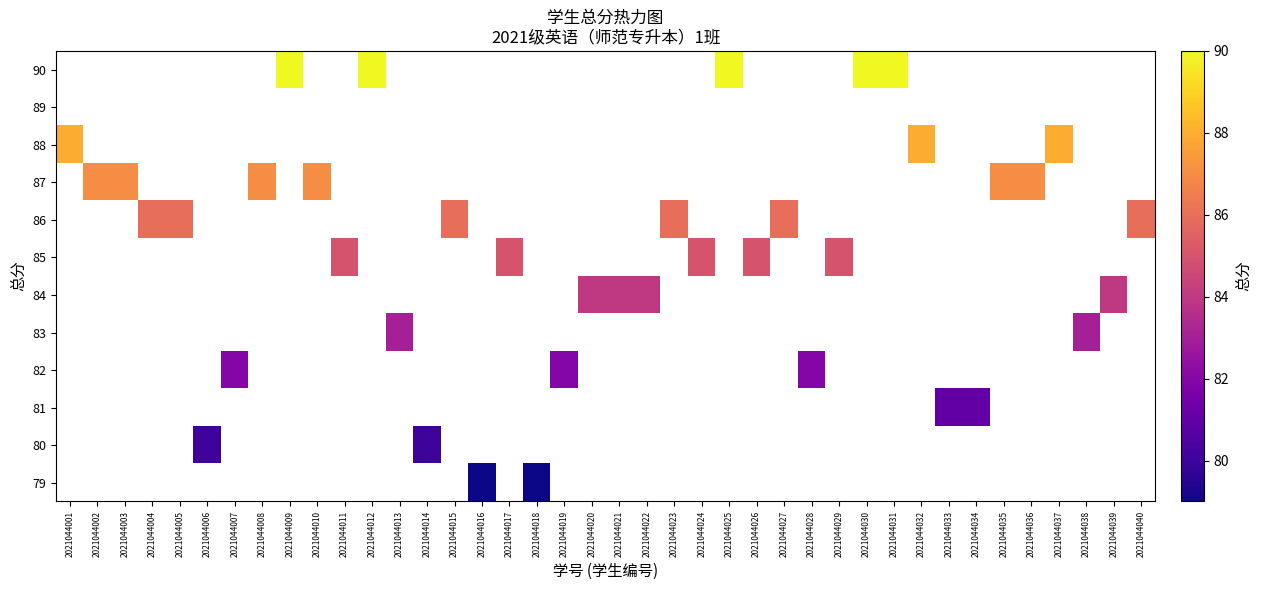

Reading left to right, extract all data points from this chart.

79: 2021044001=0	2021044002=0	2021044003=0	2021044004=0	2021044005=0	2021044006=0	2021044007=0	2021044008=0	2021044009=0	2021044010=0	2021044011=0	2021044012=0	2021044013=0	2021044014=0	2021044015=0	2021044016=79	2021044017=0	2021044018=79	2021044019=0	2021044020=0	2021044021=0	2021044022=0	2021044023=0	2021044024=0	2021044025=0	2021044026=0	2021044027=0	2021044028=0	2021044029=0	2021044030=0	2021044031=0	2021044032=0	2021044033=0	2021044034=0	2021044035=0	2021044036=0	2021044037=0	2021044038=0	2021044039=0	2021044040=0
80: 2021044001=0	2021044002=0	2021044003=0	2021044004=0	2021044005=0	2021044006=80	2021044007=0	2021044008=0	2021044009=0	2021044010=0	2021044011=0	2021044012=0	2021044013=0	2021044014=80	2021044015=0	2021044016=0	2021044017=0	2021044018=0	2021044019=0	2021044020=0	2021044021=0	2021044022=0	2021044023=0	2021044024=0	2021044025=0	2021044026=0	2021044027=0	2021044028=0	2021044029=0	2021044030=0	2021044031=0	2021044032=0	2021044033=0	2021044034=0	2021044035=0	2021044036=0	2021044037=0	2021044038=0	2021044039=0	2021044040=0
81: 2021044001=0	2021044002=0	2021044003=0	2021044004=0	2021044005=0	2021044006=0	2021044007=0	2021044008=0	2021044009=0	2021044010=0	2021044011=0	2021044012=0	2021044013=0	2021044014=0	2021044015=0	2021044016=0	2021044017=0	2021044018=0	2021044019=0	2021044020=0	2021044021=0	2021044022=0	2021044023=0	2021044024=0	2021044025=0	2021044026=0	2021044027=0	2021044028=0	2021044029=0	2021044030=0	2021044031=0	2021044032=0	2021044033=81	2021044034=81	2021044035=0	2021044036=0	2021044037=0	2021044038=0	2021044039=0	2021044040=0
82: 2021044001=0	2021044002=0	2021044003=0	2021044004=0	2021044005=0	2021044006=0	2021044007=82	2021044008=0	2021044009=0	2021044010=0	2021044011=0	2021044012=0	2021044013=0	2021044014=0	2021044015=0	2021044016=0	2021044017=0	2021044018=0	2021044019=82	2021044020=0	2021044021=0	2021044022=0	2021044023=0	2021044024=0	2021044025=0	2021044026=0	2021044027=0	2021044028=82	2021044029=0	2021044030=0	2021044031=0	2021044032=0	2021044033=0	2021044034=0	2021044035=0	2021044036=0	2021044037=0	2021044038=0	2021044039=0	2021044040=0
83: 2021044001=0	2021044002=0	2021044003=0	2021044004=0	2021044005=0	2021044006=0	2021044007=0	2021044008=0	2021044009=0	2021044010=0	2021044011=0	2021044012=0	2021044013=83	2021044014=0	2021044015=0	2021044016=0	2021044017=0	2021044018=0	2021044019=0	2021044020=0	2021044021=0	2021044022=0	2021044023=0	2021044024=0	2021044025=0	2021044026=0	2021044027=0	2021044028=0	2021044029=0	2021044030=0	2021044031=0	2021044032=0	2021044033=0	2021044034=0	2021044035=0	2021044036=0	2021044037=0	2021044038=83	2021044039=0	2021044040=0
84: 2021044001=0	2021044002=0	2021044003=0	2021044004=0	2021044005=0	2021044006=0	2021044007=0	2021044008=0	2021044009=0	2021044010=0	2021044011=0	2021044012=0	2021044013=0	2021044014=0	2021044015=0	2021044016=0	2021044017=0	2021044018=0	2021044019=0	2021044020=84	2021044021=84	2021044022=84	2021044023=0	2021044024=0	2021044025=0	2021044026=0	2021044027=0	2021044028=0	2021044029=0	2021044030=0	2021044031=0	2021044032=0	2021044033=0	2021044034=0	2021044035=0	2021044036=0	2021044037=0	2021044038=0	2021044039=84	2021044040=0
85: 2021044001=0	2021044002=0	2021044003=0	2021044004=0	2021044005=0	2021044006=0	2021044007=0	2021044008=0	2021044009=0	2021044010=0	2021044011=85	2021044012=0	2021044013=0	2021044014=0	2021044015=0	2021044016=0	2021044017=85	2021044018=0	2021044019=0	2021044020=0	2021044021=0	2021044022=0	2021044023=0	2021044024=85	2021044025=0	2021044026=85	2021044027=0	2021044028=0	2021044029=85	2021044030=0	2021044031=0	2021044032=0	2021044033=0	2021044034=0	2021044035=0	2021044036=0	2021044037=0	2021044038=0	2021044039=0	2021044040=0
86: 2021044001=0	2021044002=0	2021044003=0	2021044004=86	2021044005=86	2021044006=0	2021044007=0	2021044008=0	2021044009=0	2021044010=0	2021044011=0	2021044012=0	2021044013=0	2021044014=0	2021044015=86	2021044016=0	2021044017=0	2021044018=0	2021044019=0	2021044020=0	2021044021=0	2021044022=0	2021044023=86	2021044024=0	2021044025=0	2021044026=0	2021044027=86	2021044028=0	2021044029=0	2021044030=0	2021044031=0	2021044032=0	2021044033=0	2021044034=0	2021044035=0	2021044036=0	2021044037=0	2021044038=0	2021044039=0	2021044040=86
87: 2021044001=0	2021044002=87	2021044003=87	2021044004=0	2021044005=0	2021044006=0	2021044007=0	2021044008=87	2021044009=0	2021044010=87	2021044011=0	2021044012=0	2021044013=0	2021044014=0	2021044015=0	2021044016=0	2021044017=0	2021044018=0	2021044019=0	2021044020=0	2021044021=0	2021044022=0	2021044023=0	2021044024=0	2021044025=0	2021044026=0	2021044027=0	2021044028=0	2021044029=0	2021044030=0	2021044031=0	2021044032=0	2021044033=0	2021044034=0	2021044035=87	2021044036=87	2021044037=0	2021044038=0	2021044039=0	2021044040=0
88: 2021044001=88	2021044002=0	2021044003=0	2021044004=0	2021044005=0	2021044006=0	2021044007=0	2021044008=0	2021044009=0	2021044010=0	2021044011=0	2021044012=0	2021044013=0	2021044014=0	2021044015=0	2021044016=0	2021044017=0	2021044018=0	2021044019=0	2021044020=0	2021044021=0	2021044022=0	2021044023=0	2021044024=0	2021044025=0	2021044026=0	2021044027=0	2021044028=0	2021044029=0	2021044030=0	2021044031=0	2021044032=88	2021044033=0	2021044034=0	2021044035=0	2021044036=0	2021044037=88	2021044038=0	2021044039=0	2021044040=0
89: 2021044001=0	2021044002=0	2021044003=0	2021044004=0	2021044005=0	2021044006=0	2021044007=0	2021044008=0	2021044009=0	2021044010=0	2021044011=0	2021044012=0	2021044013=0	2021044014=0	2021044015=0	2021044016=0	2021044017=0	2021044018=0	2021044019=0	2021044020=0	2021044021=0	2021044022=0	2021044023=0	2021044024=0	2021044025=0	2021044026=0	2021044027=0	2021044028=0	2021044029=0	2021044030=0	2021044031=0	2021044032=0	2021044033=0	2021044034=0	2021044035=0	2021044036=0	2021044037=0	2021044038=0	2021044039=0	2021044040=0
90: 2021044001=0	2021044002=0	2021044003=0	2021044004=0	2021044005=0	2021044006=0	2021044007=0	2021044008=0	2021044009=90	2021044010=0	2021044011=0	2021044012=90	2021044013=0	2021044014=0	2021044015=0	2021044016=0	2021044017=0	2021044018=0	2021044019=0	2021044020=0	2021044021=0	2021044022=0	2021044023=0	2021044024=0	2021044025=90	2021044026=0	2021044027=0	2021044028=0	2021044029=0	2021044030=90	2021044031=90	2021044032=0	2021044033=0	2021044034=0	2021044035=0	2021044036=0	2021044037=0	2021044038=0	2021044039=0	2021044040=0